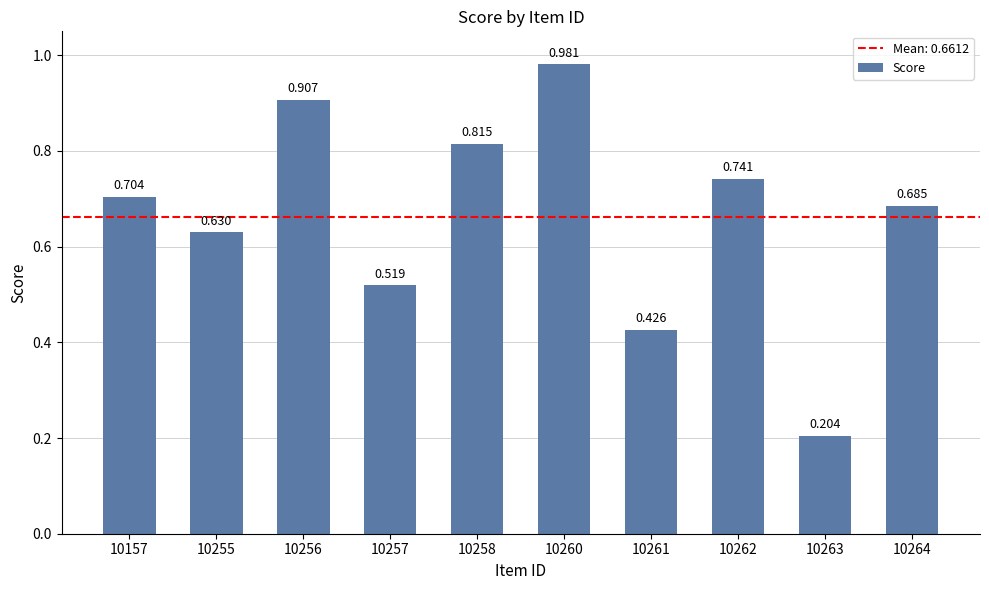

What is the sum of all values?

6.6